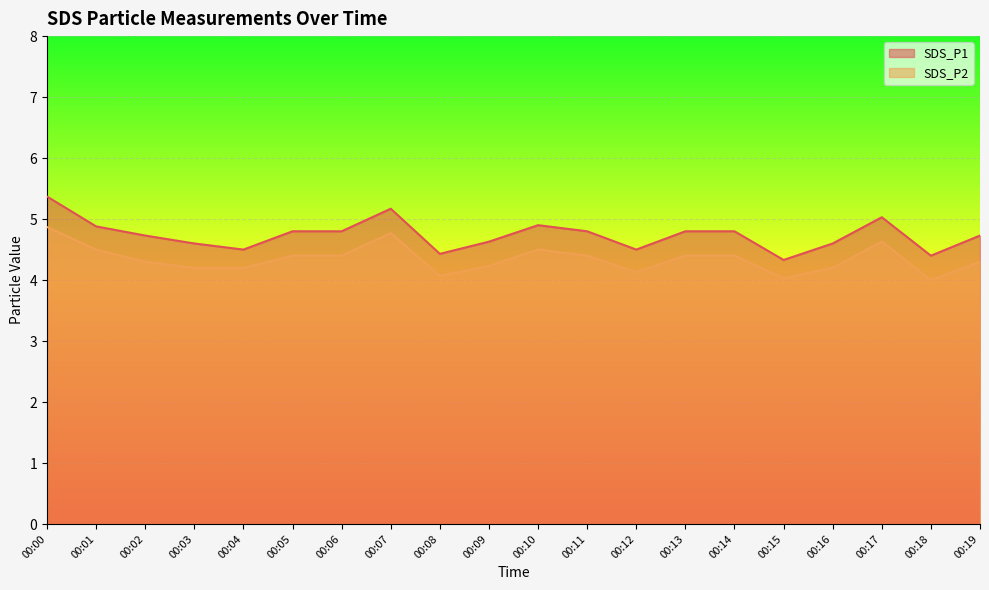

What is the spread (max minus min) of values at 00:19?

0.4